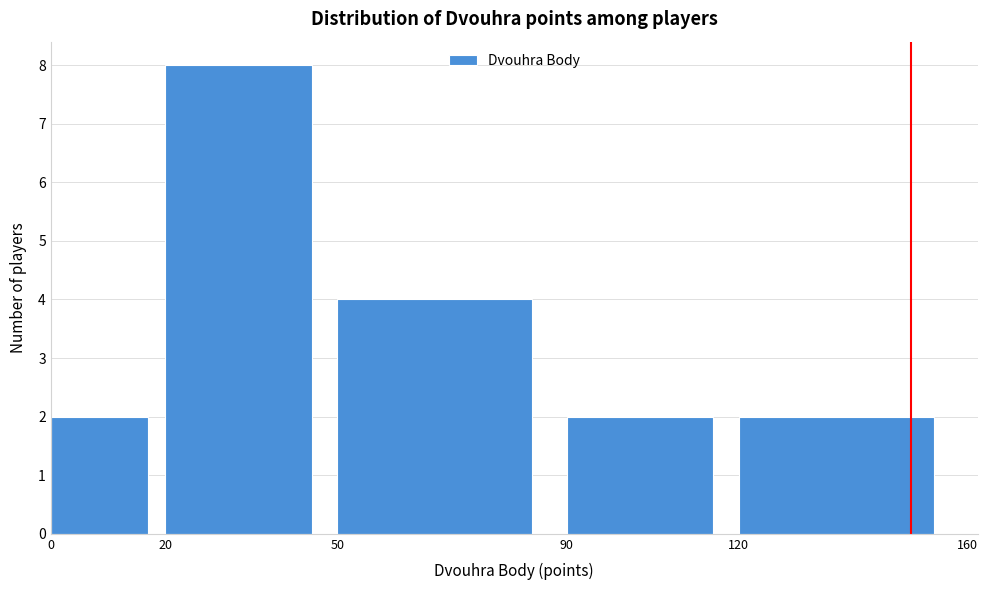

Reading left to right, list every bar in this chart as the range it spans on the x-axis followed by its height. The values are not printed on the chart, so give them approximately, as read against the axis.

0 to 20: 2
20 to 50: 8
50 to 90: 4
90 to 120: 2
120 to 160: 2